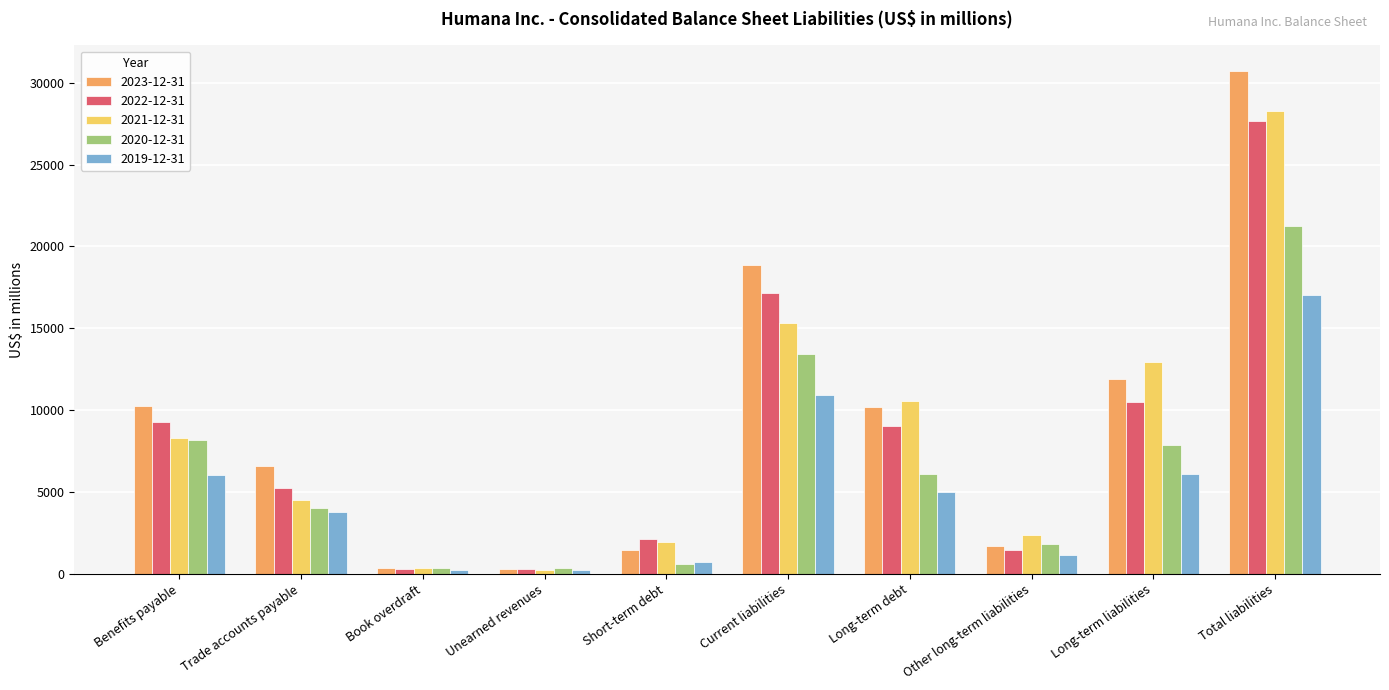

The value of 2020-12-31 at Long-term debt is 6060. True or false?

True